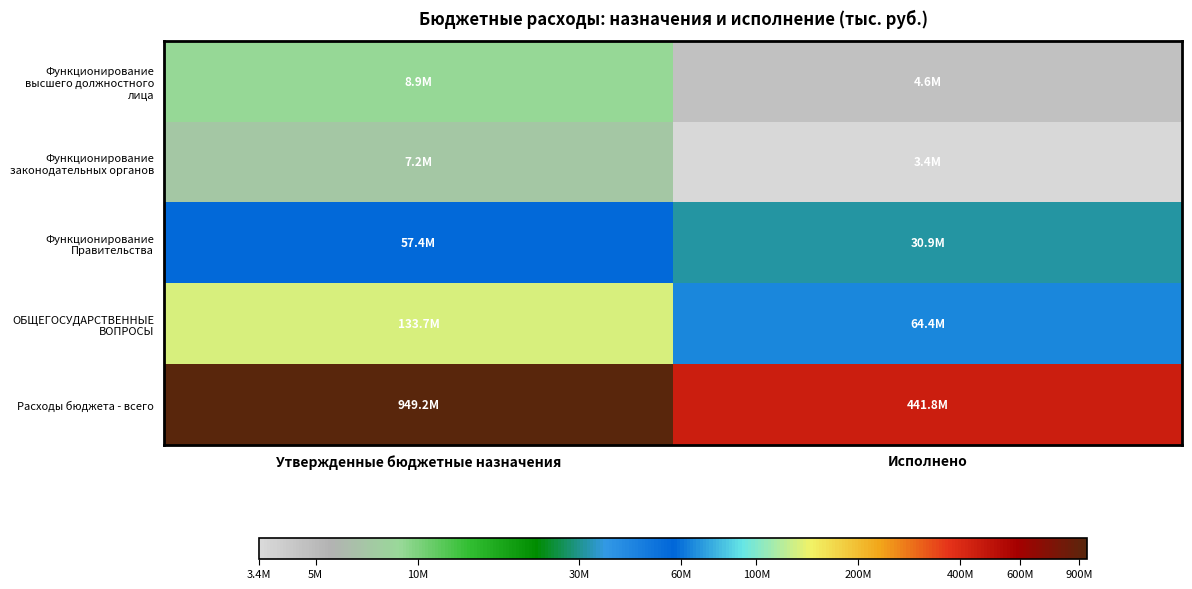

Reading left to right, list all the values displayed in this chart.

Функционирование высшего должностного лица: Утвержденные бюджетные назначения=7.0	Исполнено=6.7
Функционирование законодательных органов: Утвержденные бюджетные назначения=6.9	Исполнено=6.5
Функционирование Правительства: Утвержденные бюджетные назначения=7.8	Исполнено=7.5
ОБЩЕГОСУДАРСТВЕННЫЕ ВОПРОСЫ: Утвержденные бюджетные назначения=8.1	Исполнено=7.8
Расходы бюджета - всего: Утвержденные бюджетные назначения=9.0	Исполнено=8.6